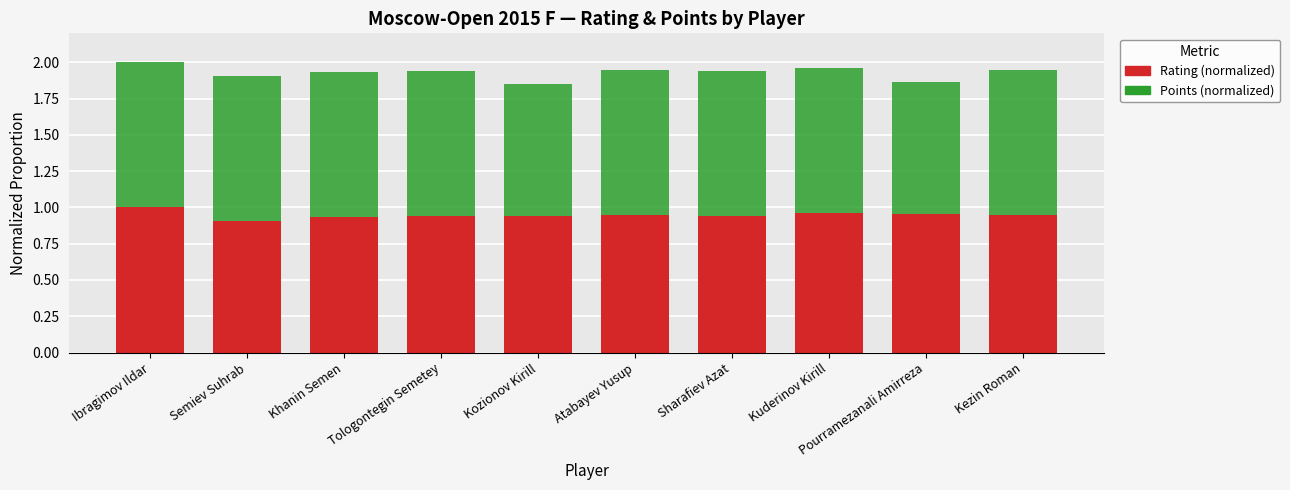

The value of Rating (normalized) at Kozionov Kirill is 1.5. True or false?

False